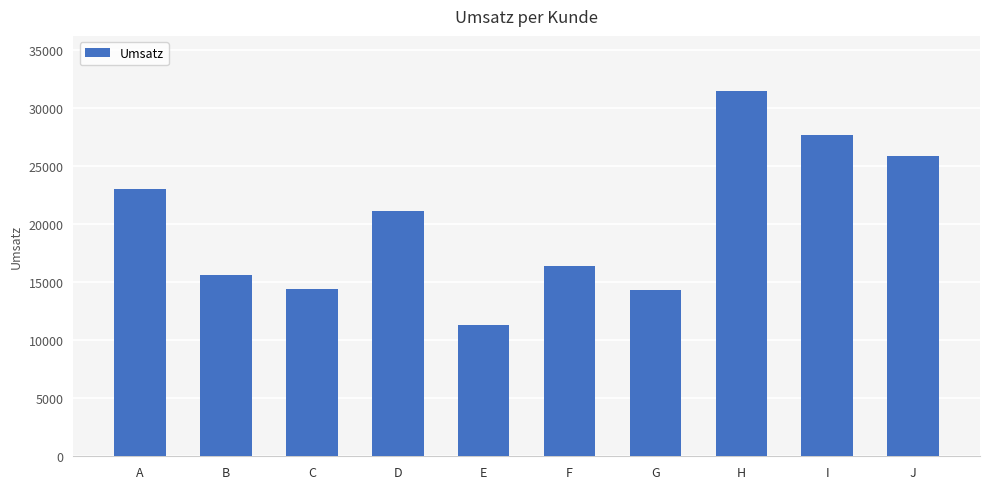

Which label corresponds to the largest value in the chart?

H